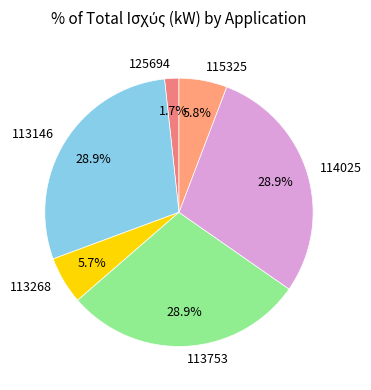

Is there a majority slice in this chart?

No